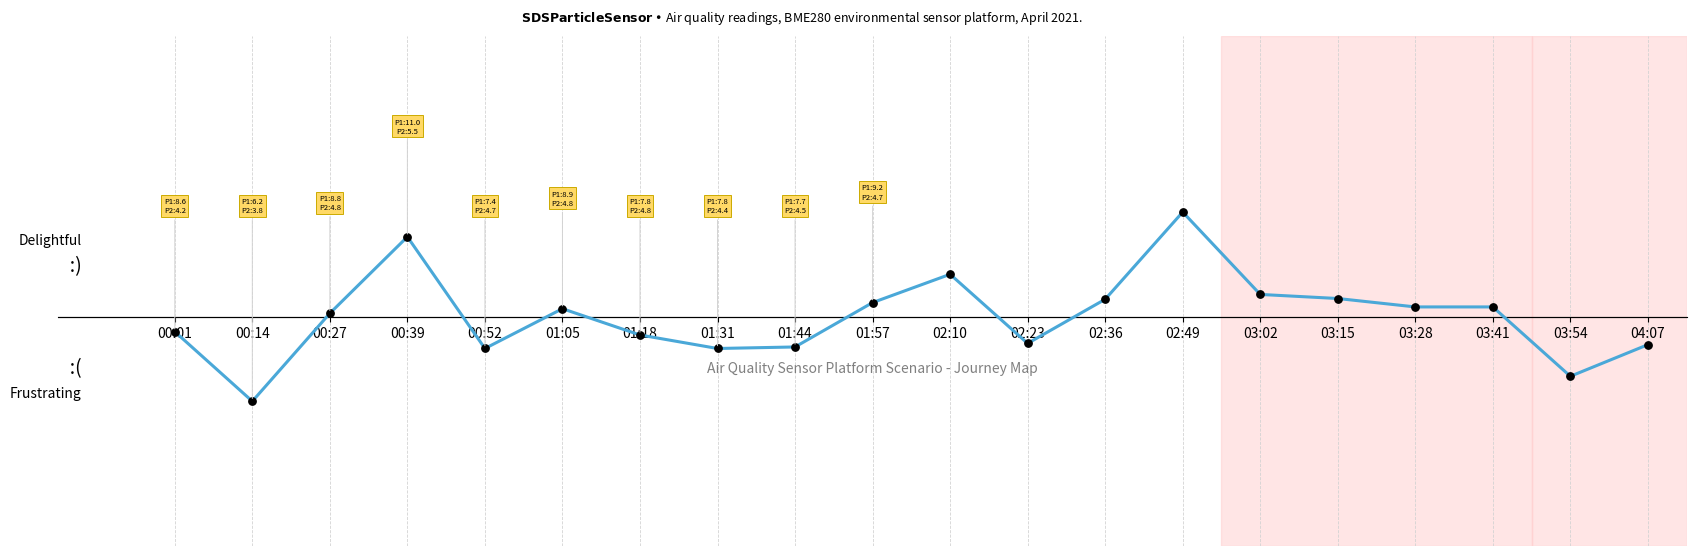

Which has a higher value, 03:41 or 00:52?

03:41